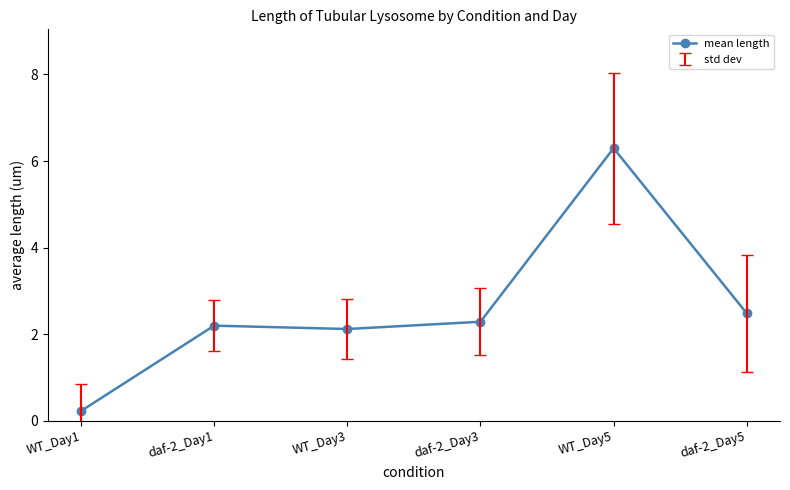

What is the greatest value displayed?

6.3